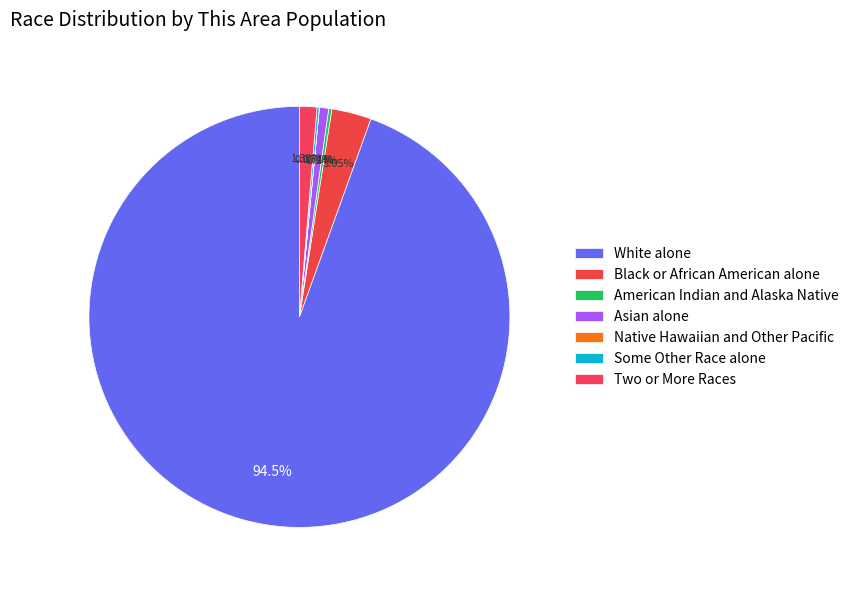

True or false: Asian alone accounts for 14% of the total.

False